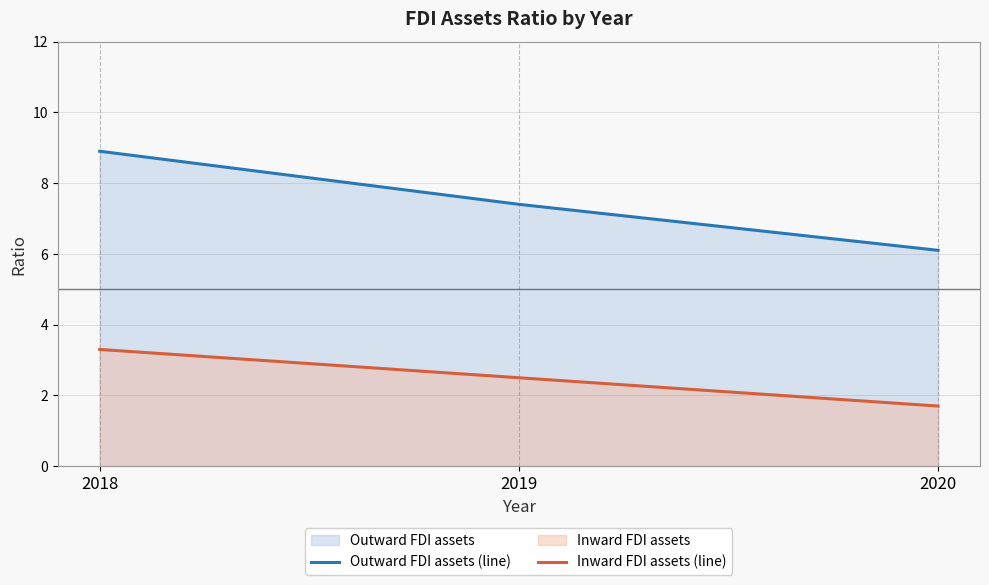

Rank the categories by Outward FDI assets (line) value from highest to lowest.

2018, 2019, 2020